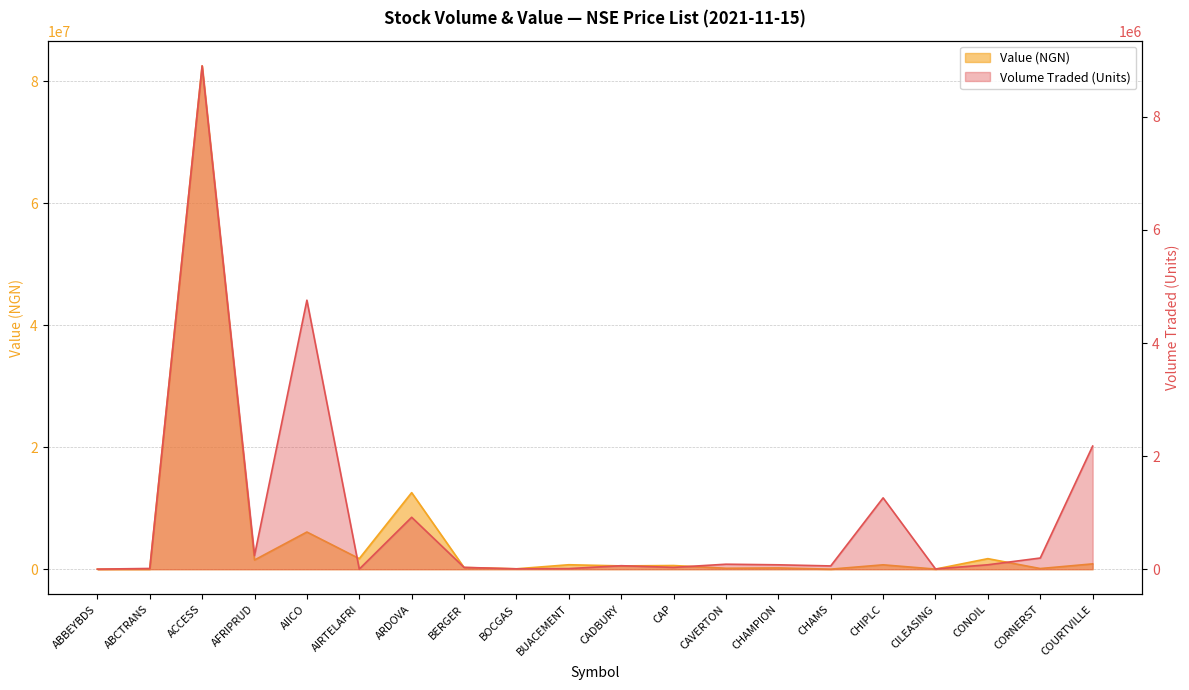

What position from the left is AFRIPRUD?

4